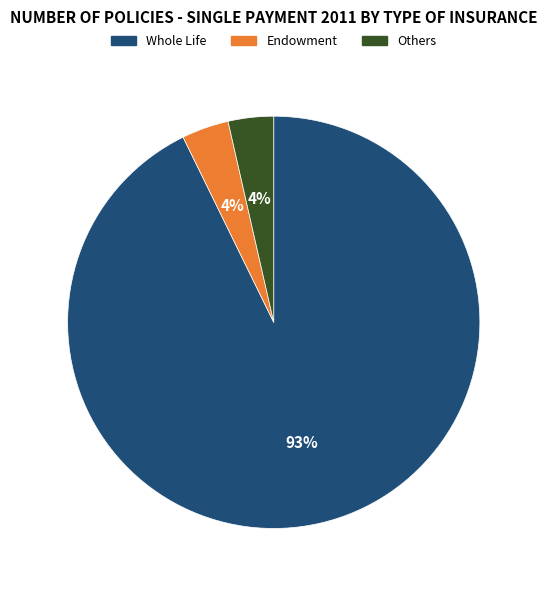

To the nearest percent, what is the combined percentage of Endowment and Whole Life?

96%